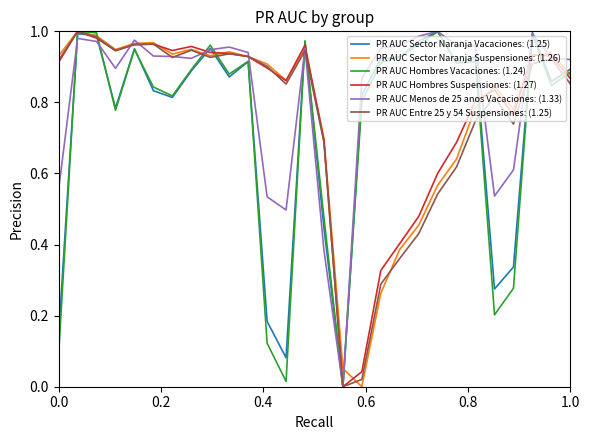

Which series has the largest total across all categories?

PR AUC Menos de 25 anos Vacaciones: (1.33)